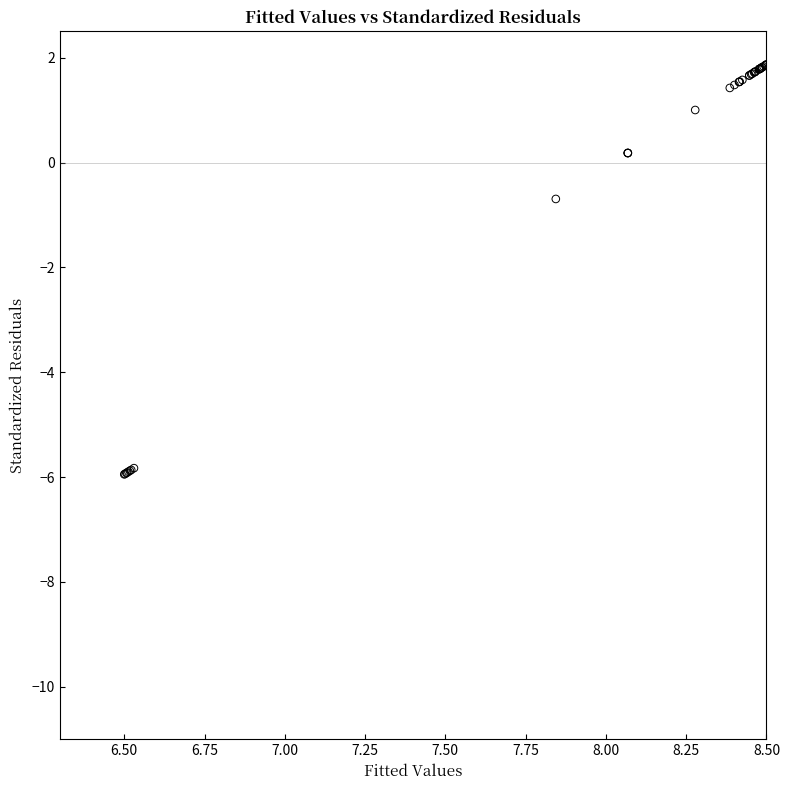

What Y value in the scatter plot is closest to -2?

-0.7